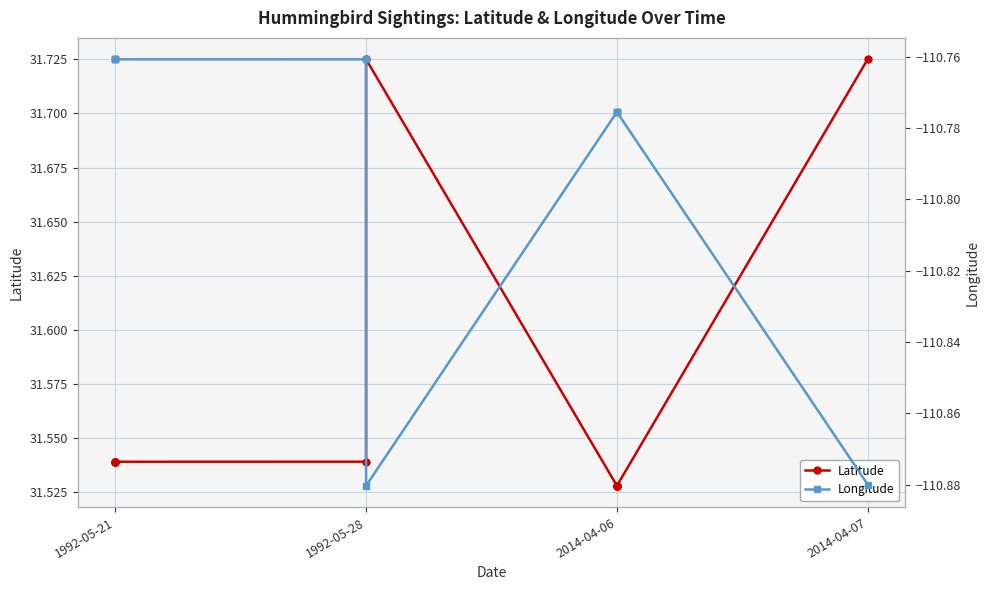

True or false: Longitude has a value of -110.8 at 1992-05-21.

True